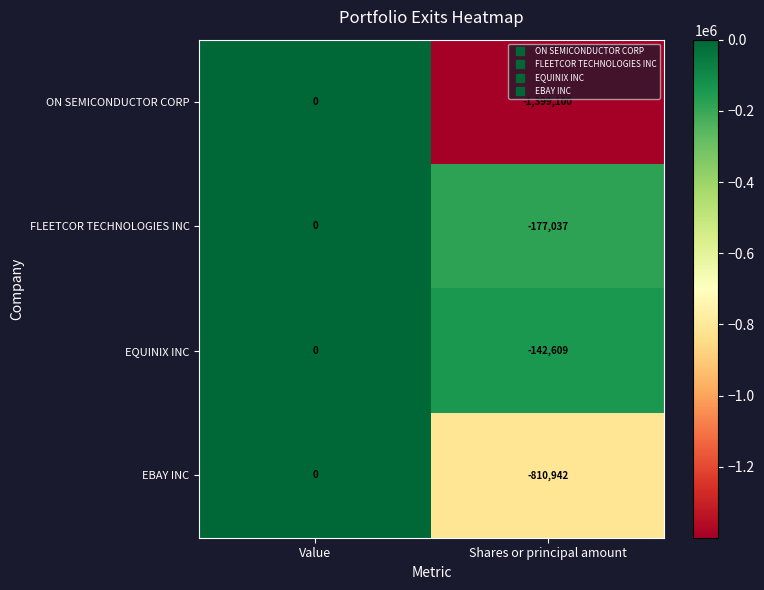

What is the total value across all series at Shares or principal amount?

-2529688